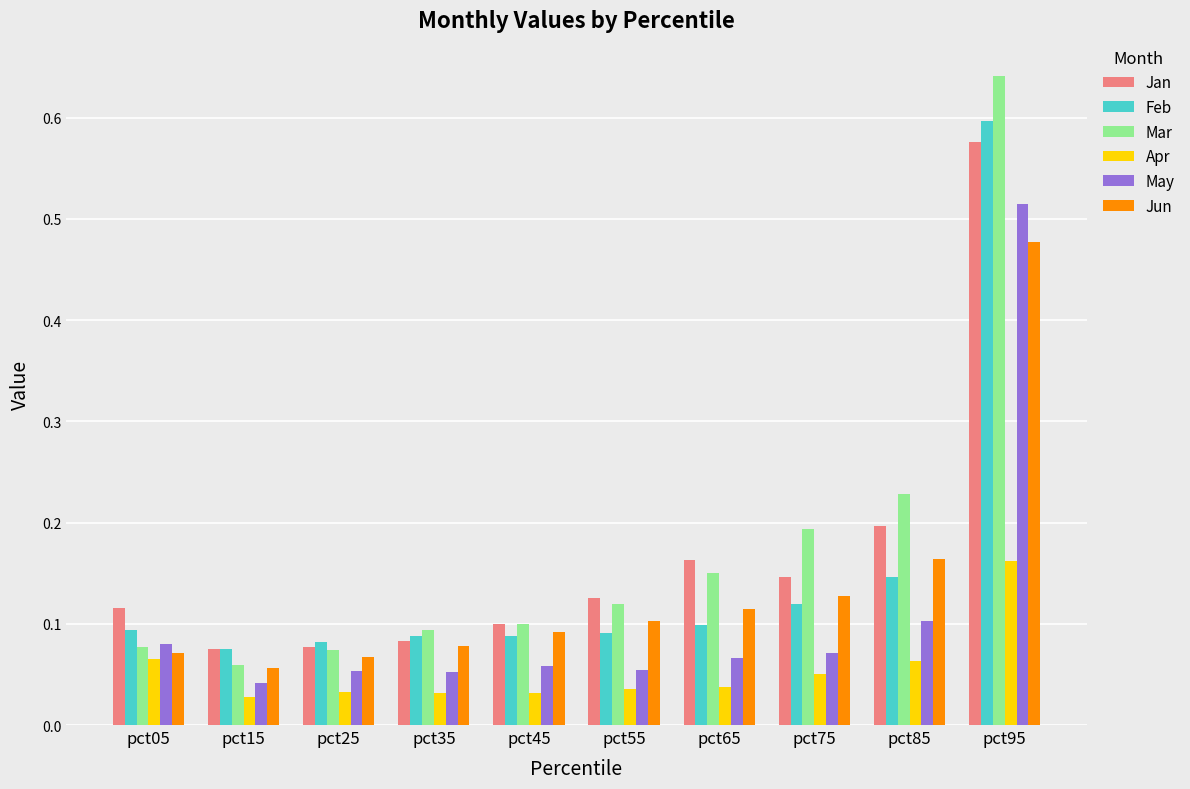

What is the difference between the maximum and second lowest values in the Jun series?

0.4